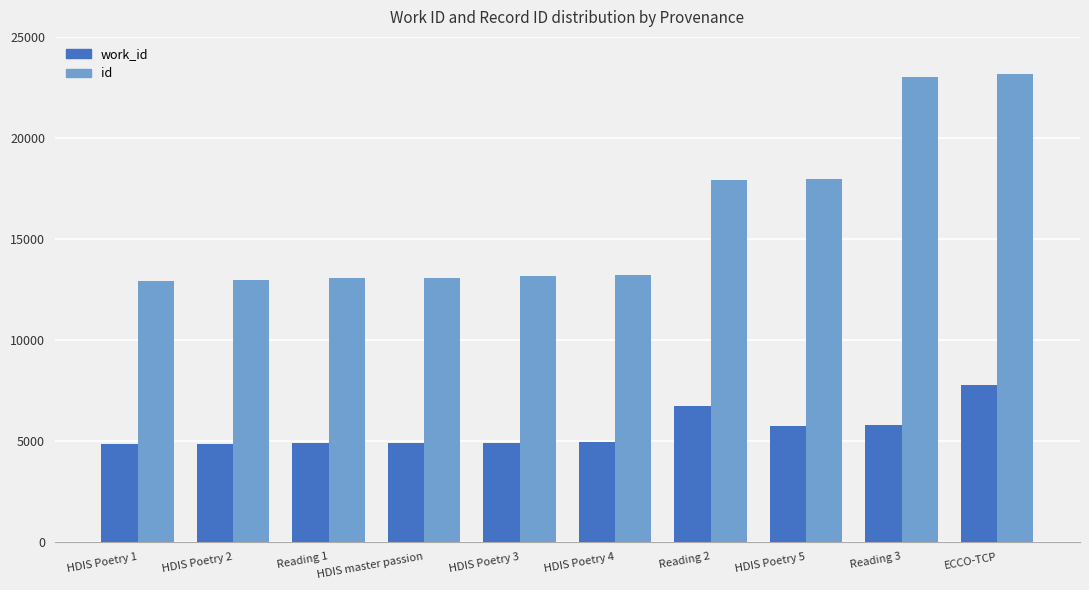

At Reading 1, list the series in order from largest to smallest.

id, work_id